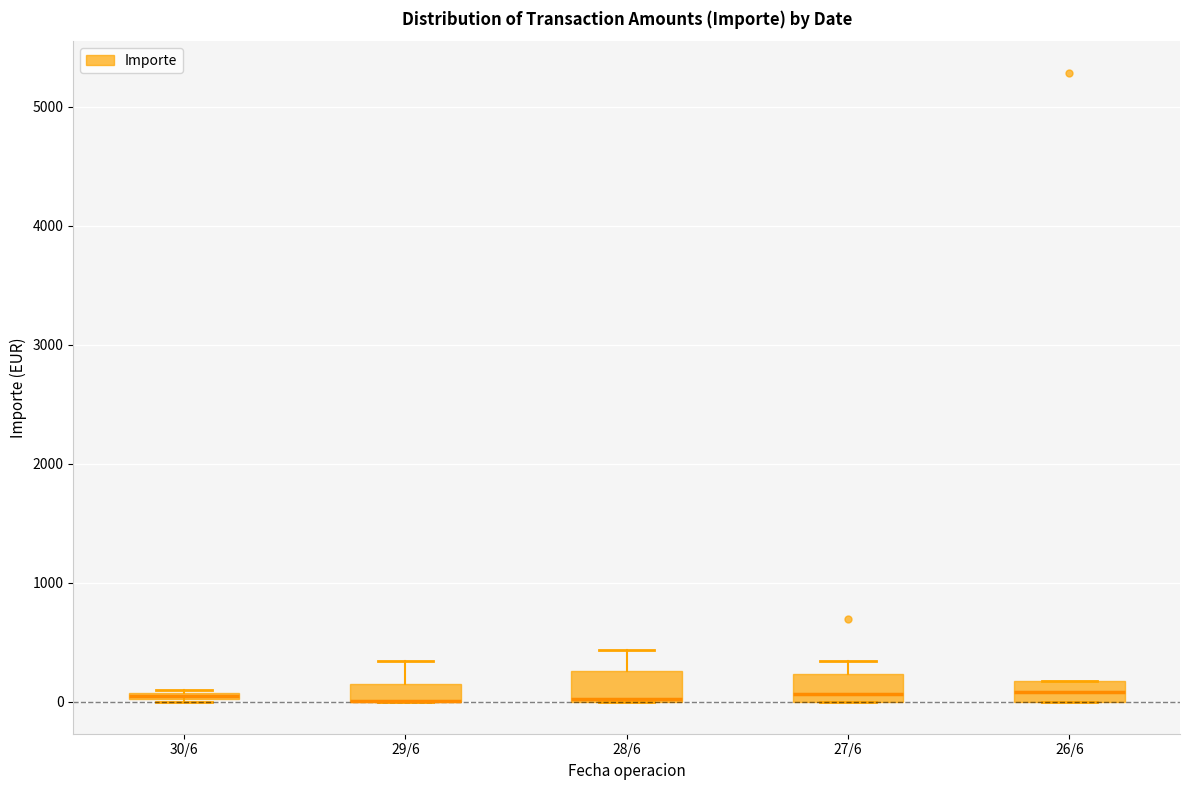

Where does the median line of the box for 26/6 sit on the y-axis? The values are not printed on the chart, so give them approximately, as read against the axis.

100